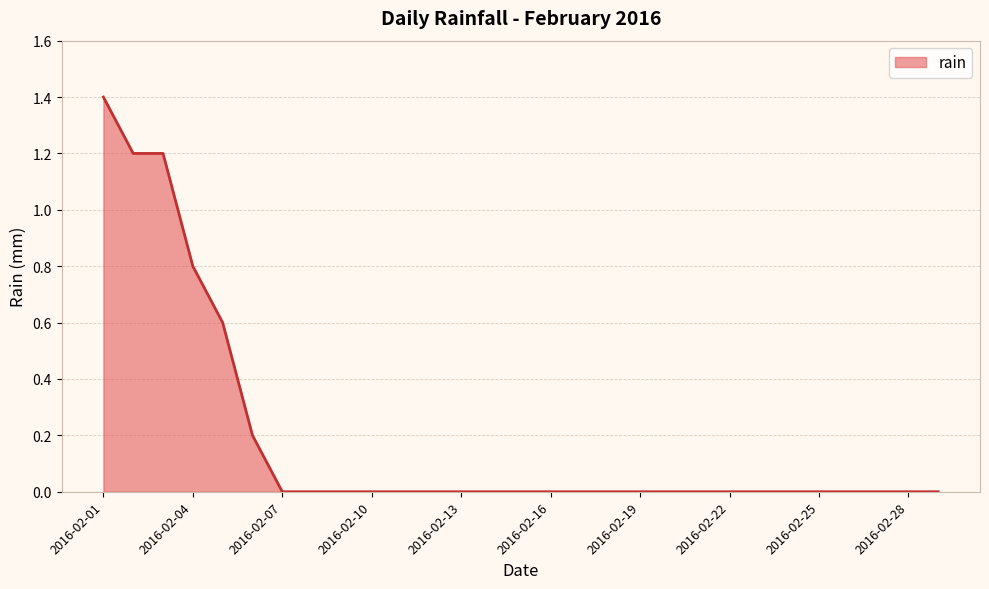

How many values are between 0 and 1?

26